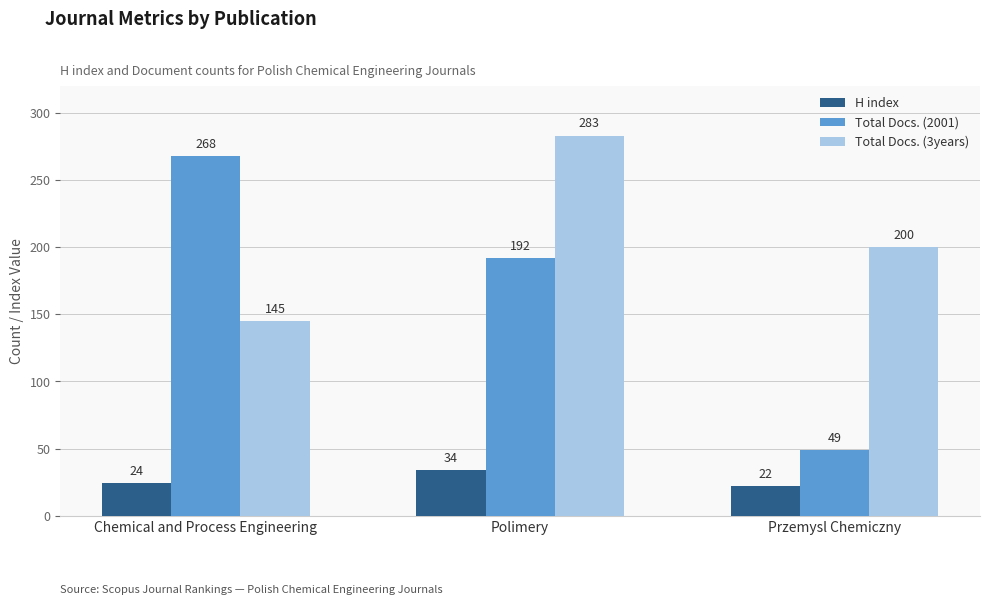

Rank the categories by Total Docs. (2001) value from lowest to highest.

Przemysl Chemiczny, Polimery, Chemical and Process Engineering